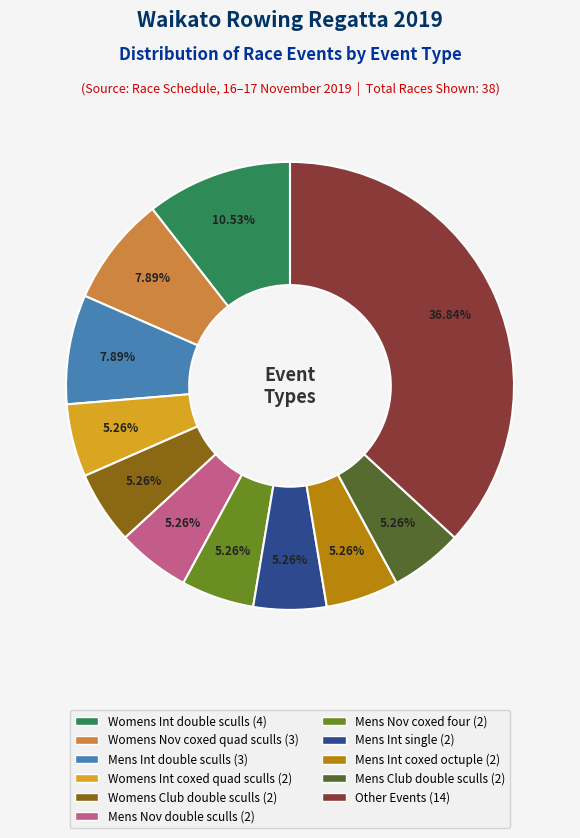

How many slices are in this pie chart?

11